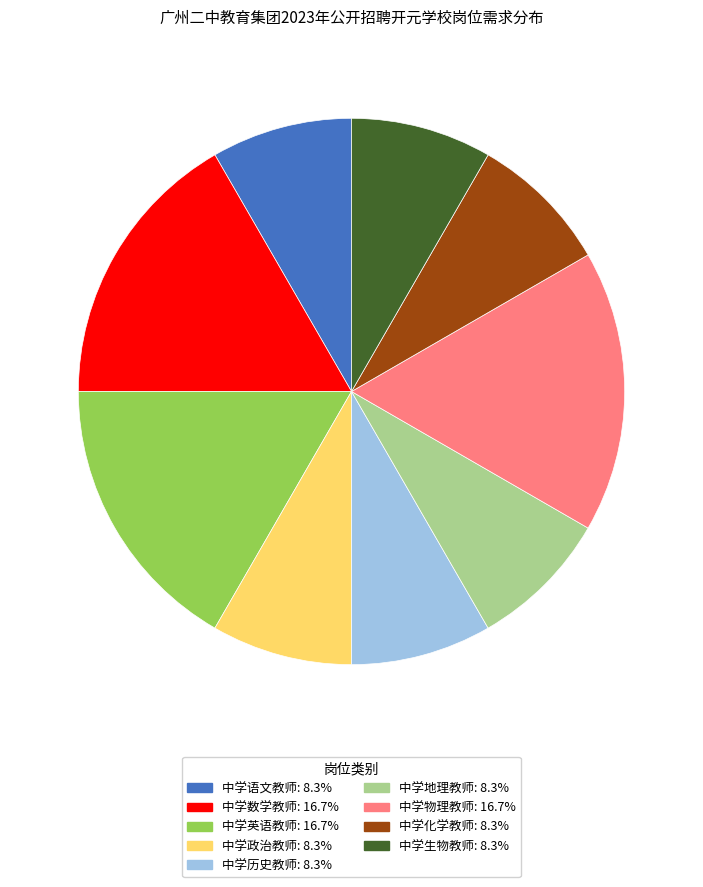

Does 中学生物教师: 8.3% represent more than half of the total?

No